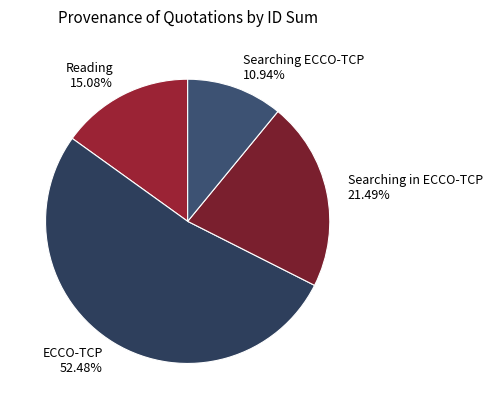

Does Searching in ECCO-TCP 21.49% represent more than half of the total?

No